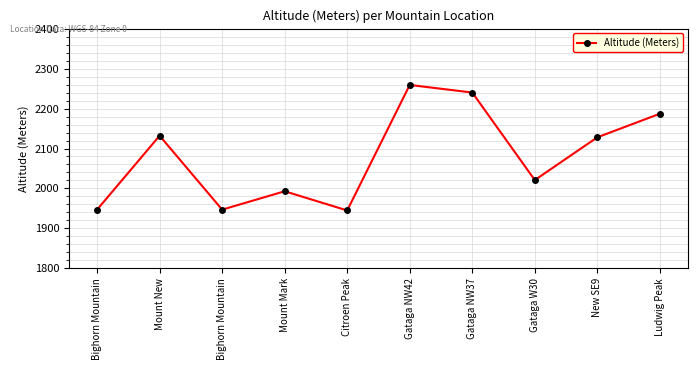

List the labels in order of value, smallest first.

Citroen Peak, Bighorn Mountain, Bighorn Mountain, Mount Mark, Gataga W30, New SE9, Mount New, Ludwig Peak, Gataga NW37, Gataga NW42